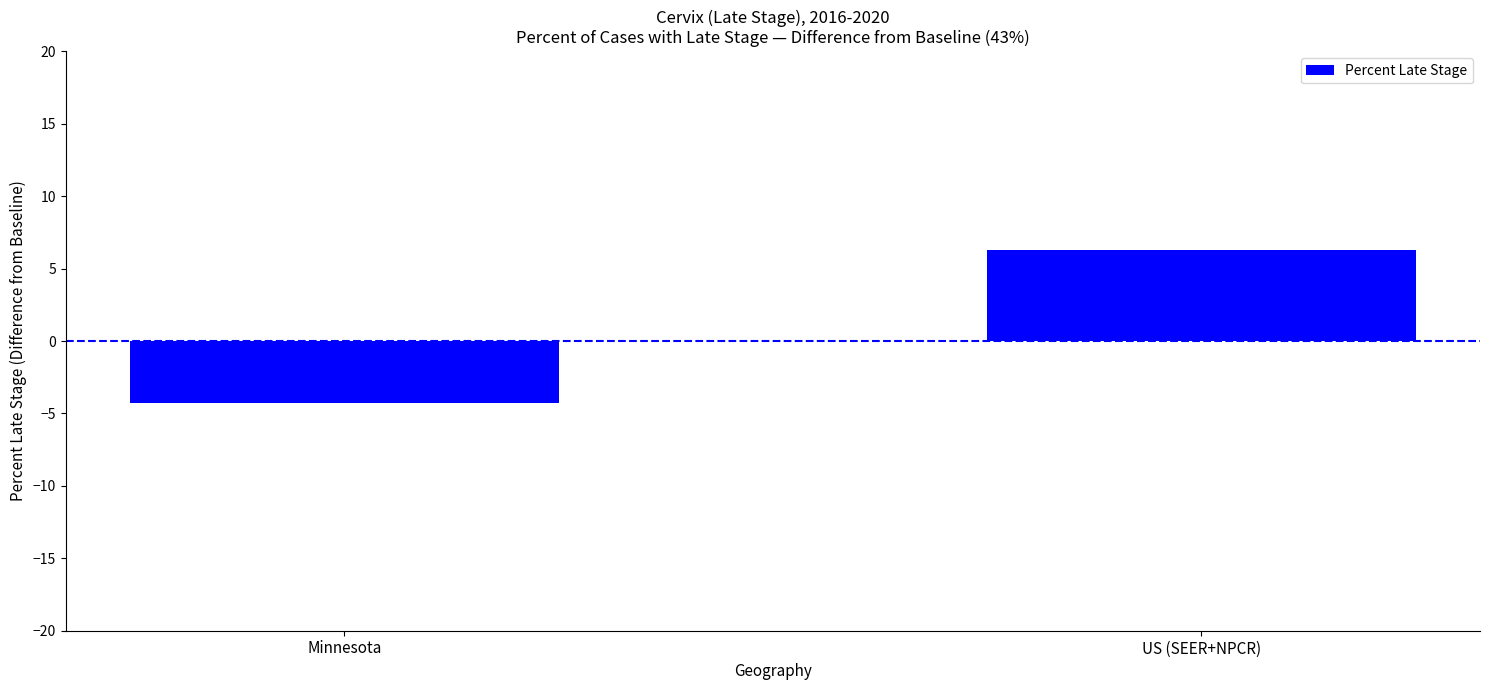

What is the change in value from Minnesota to US (SEER+NPCR)?

+10.6